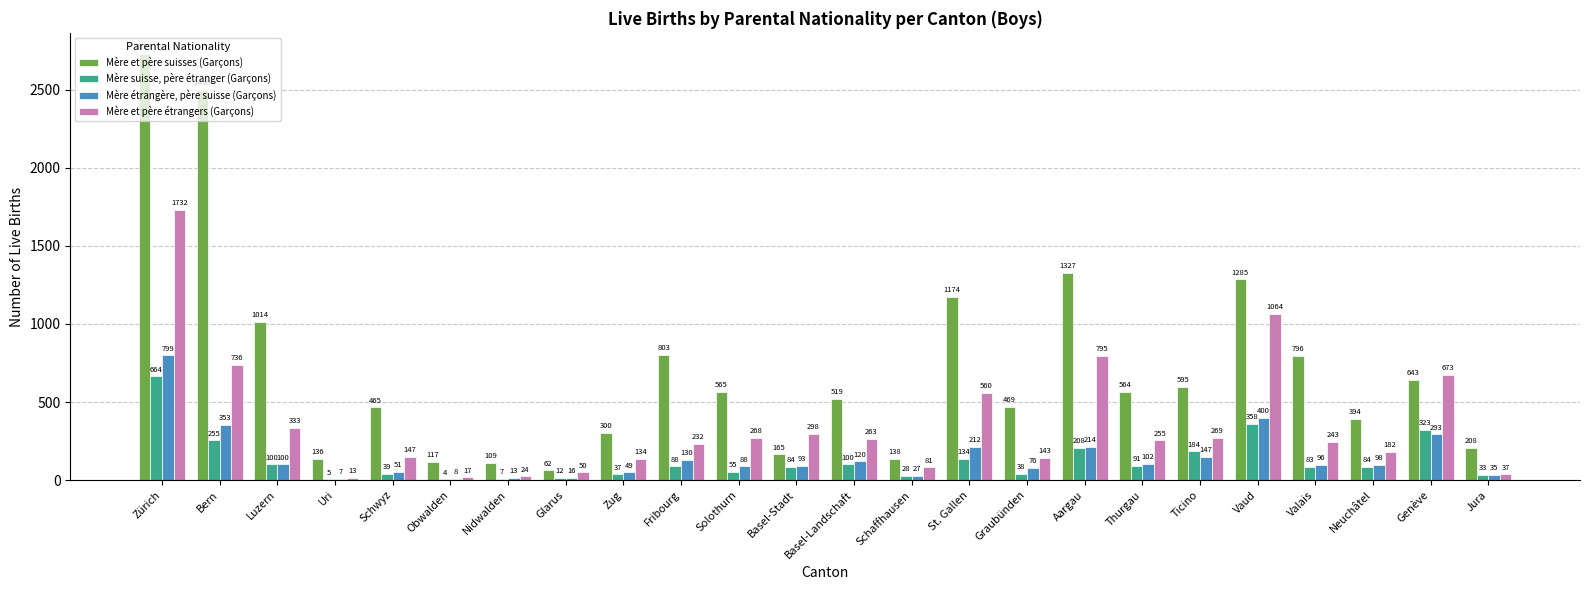

The Mère étrangère, père suisse (Garçons) series shows 293 at Genève. True or false?

True